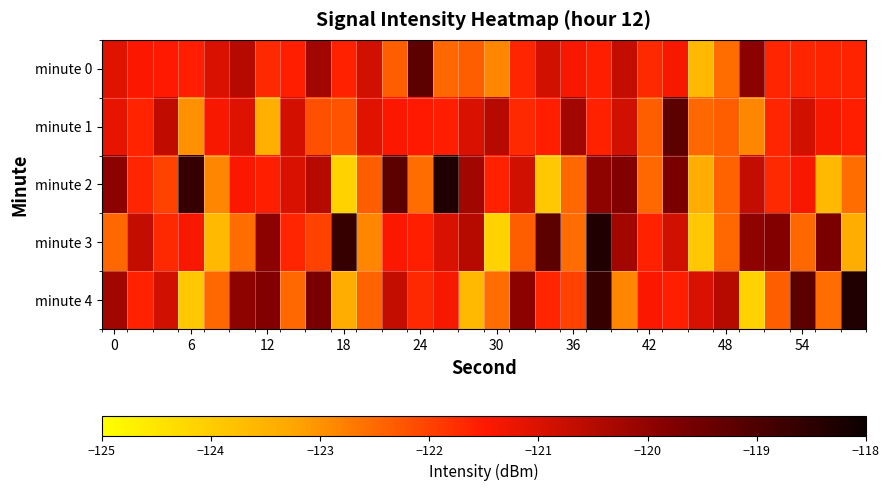

Count the number of categories in the chart.

30